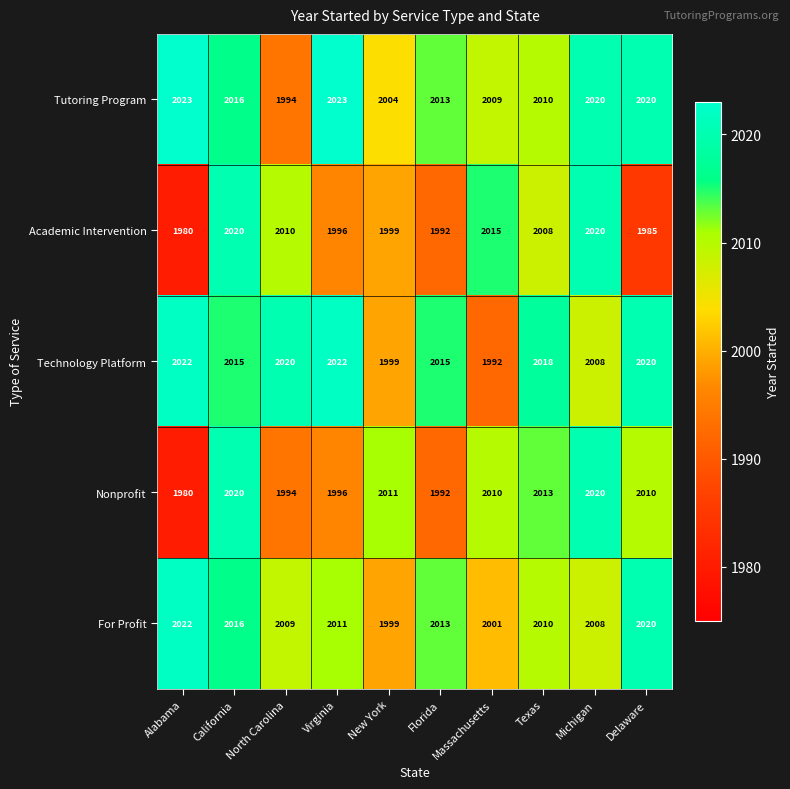

What is the smallest value displayed?

1980